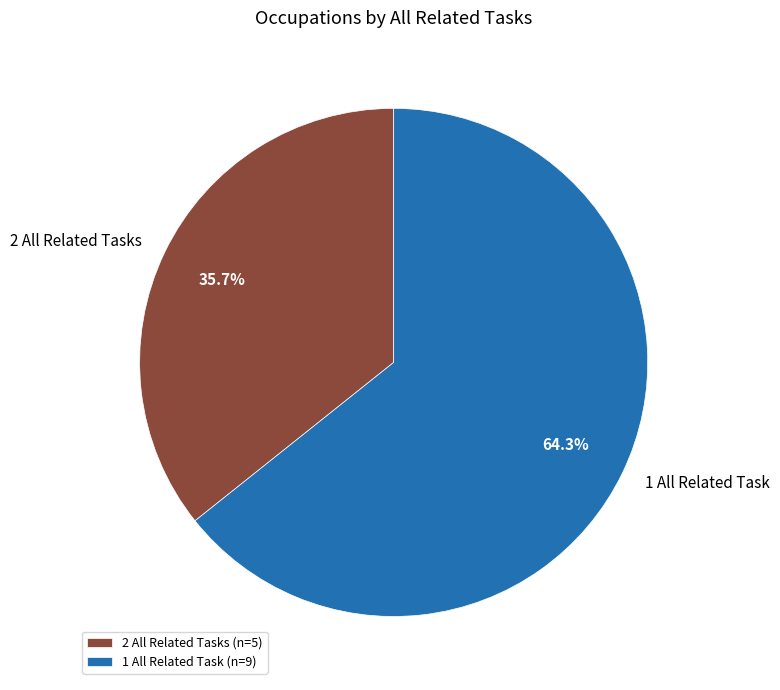

Do 2 All Related Tasks and 1 All Related Task together represent more than half of the pie?

Yes